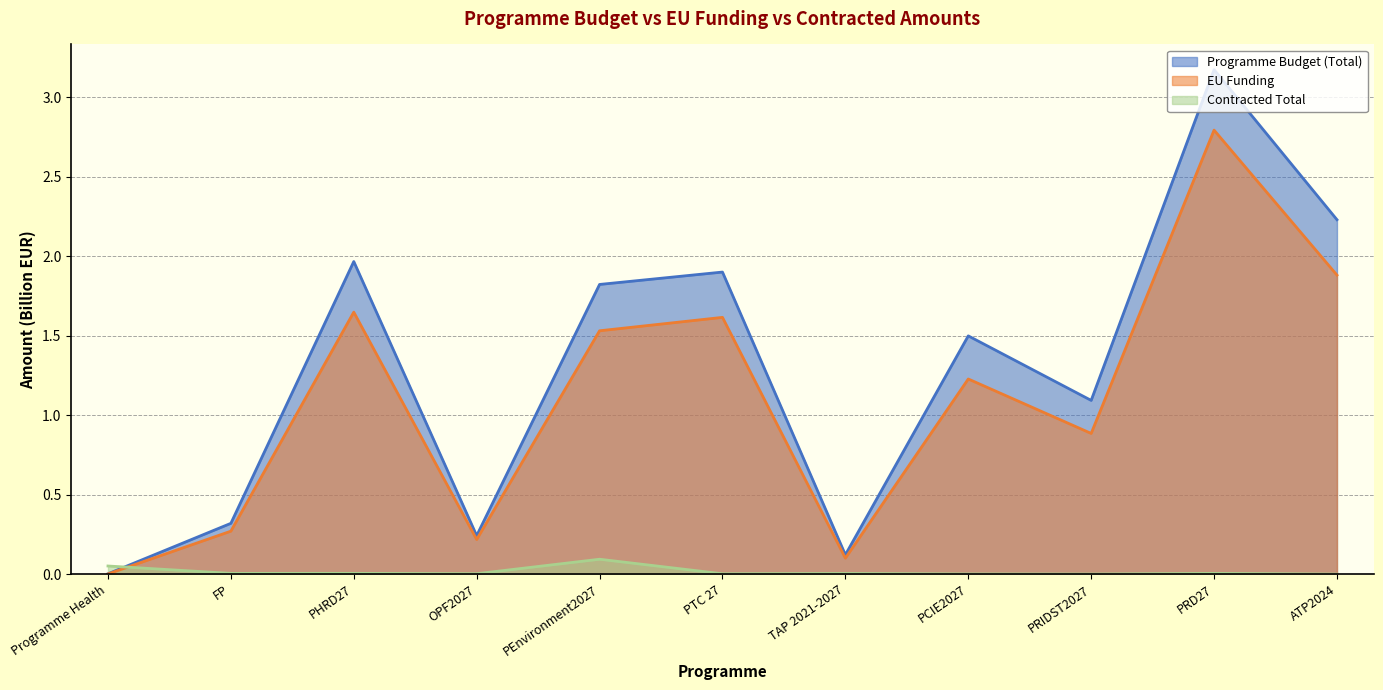

What is the label of the 9th point from the left?

PRIDST2027